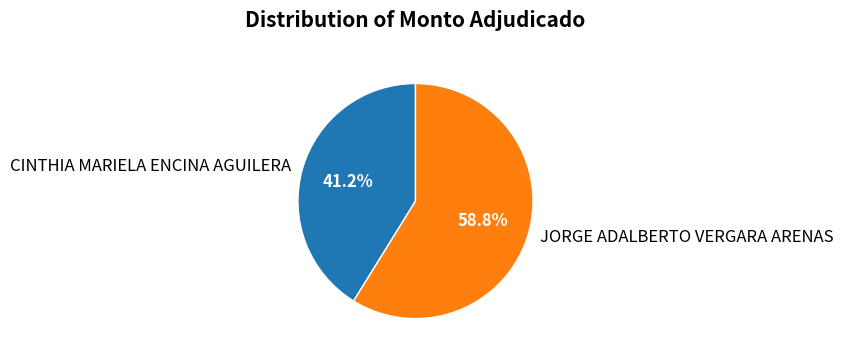

How many slices are in this pie chart?

2